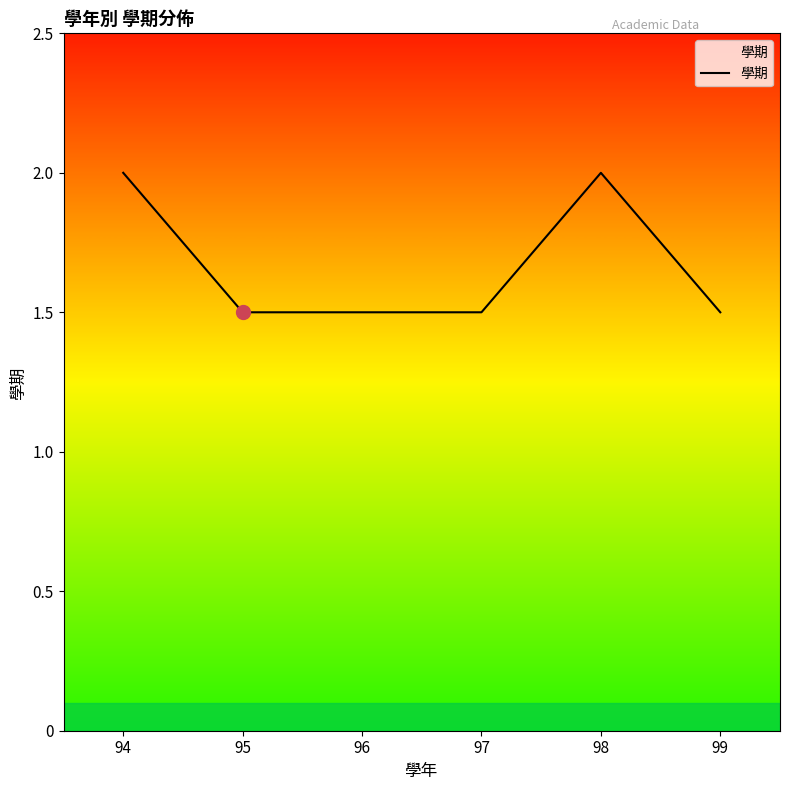

What is the approximate value at 96?

1.5